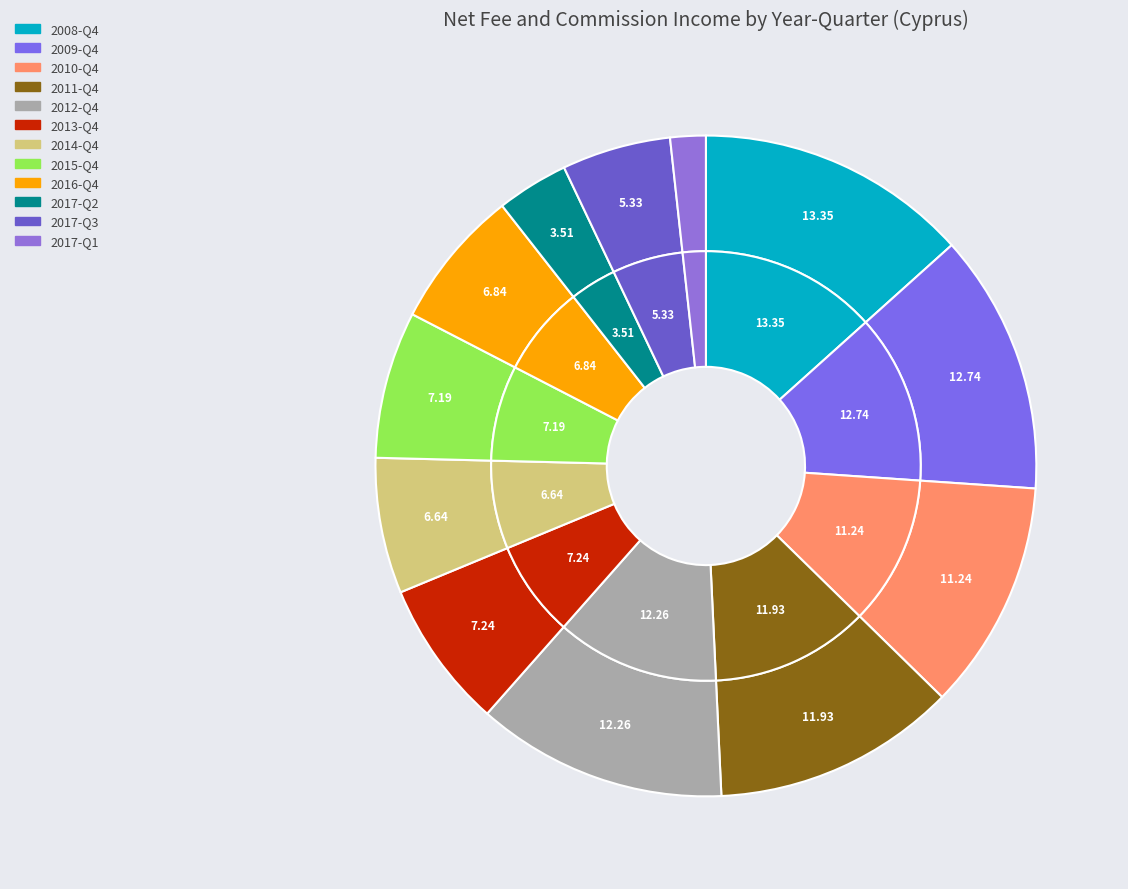

To the nearest percent, what is the average slice percentage?

8%